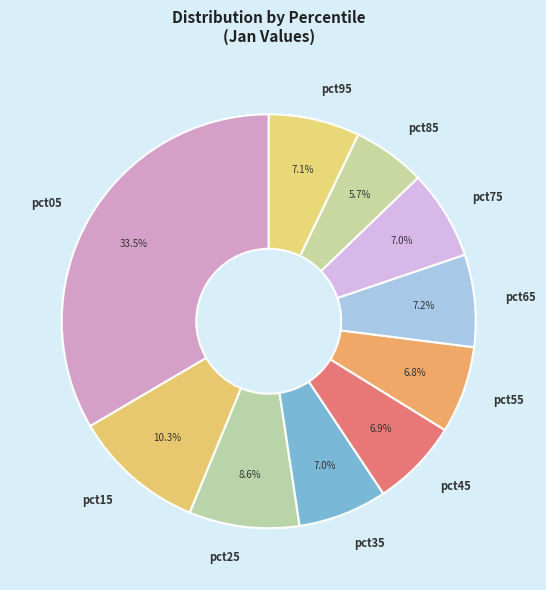

What is the total percentage of pct75 and pct95?

14.1%